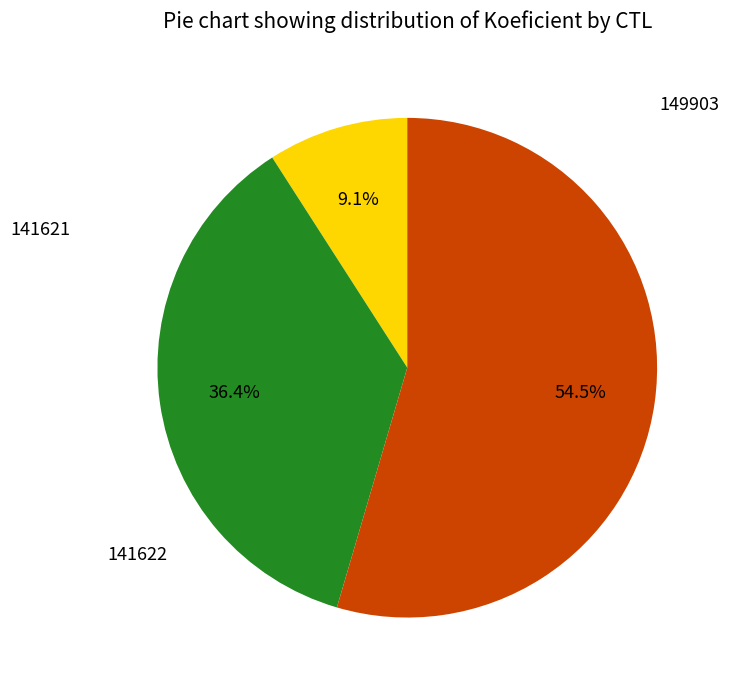

Is there a majority slice in this chart?

Yes